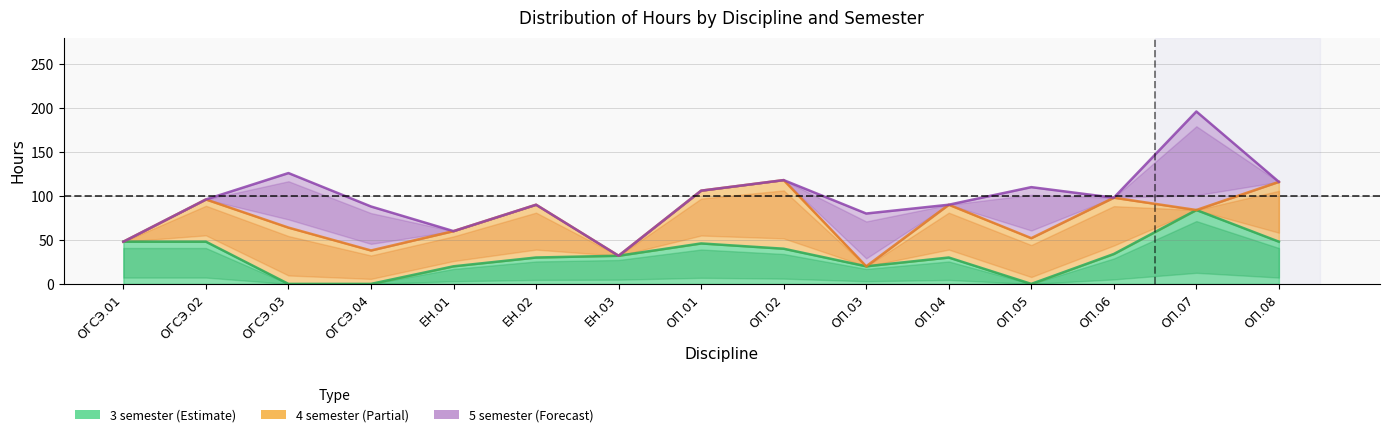

What is the maximum value shown in the chart?

112